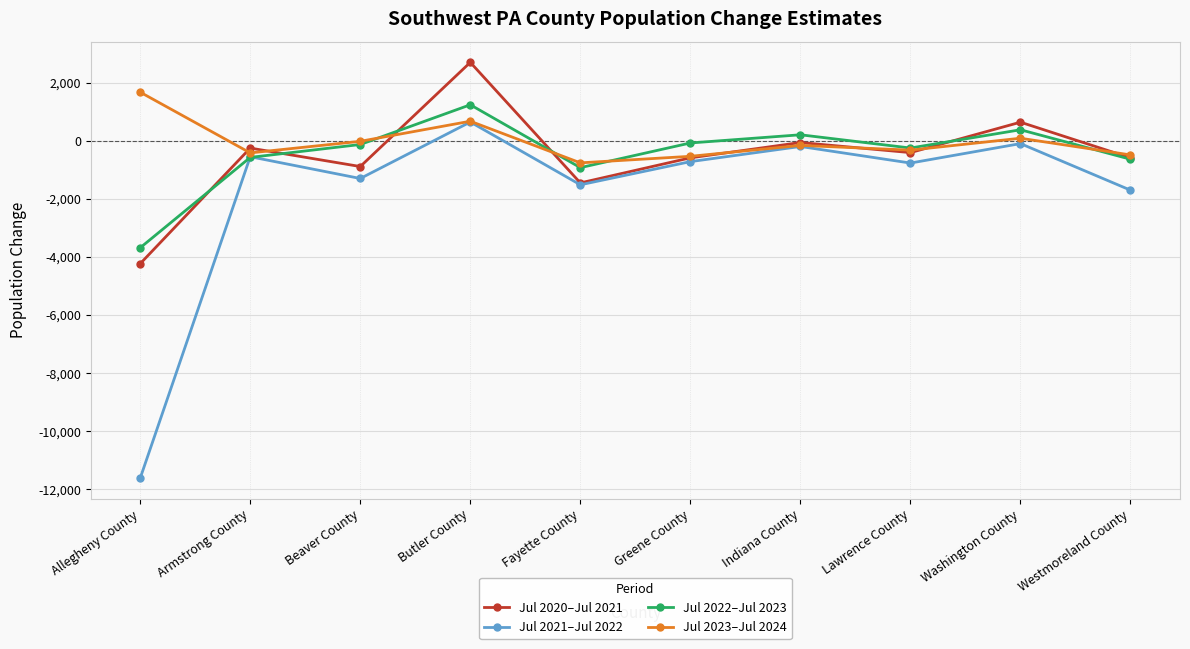

What is the maximum value shown in the chart?

2704